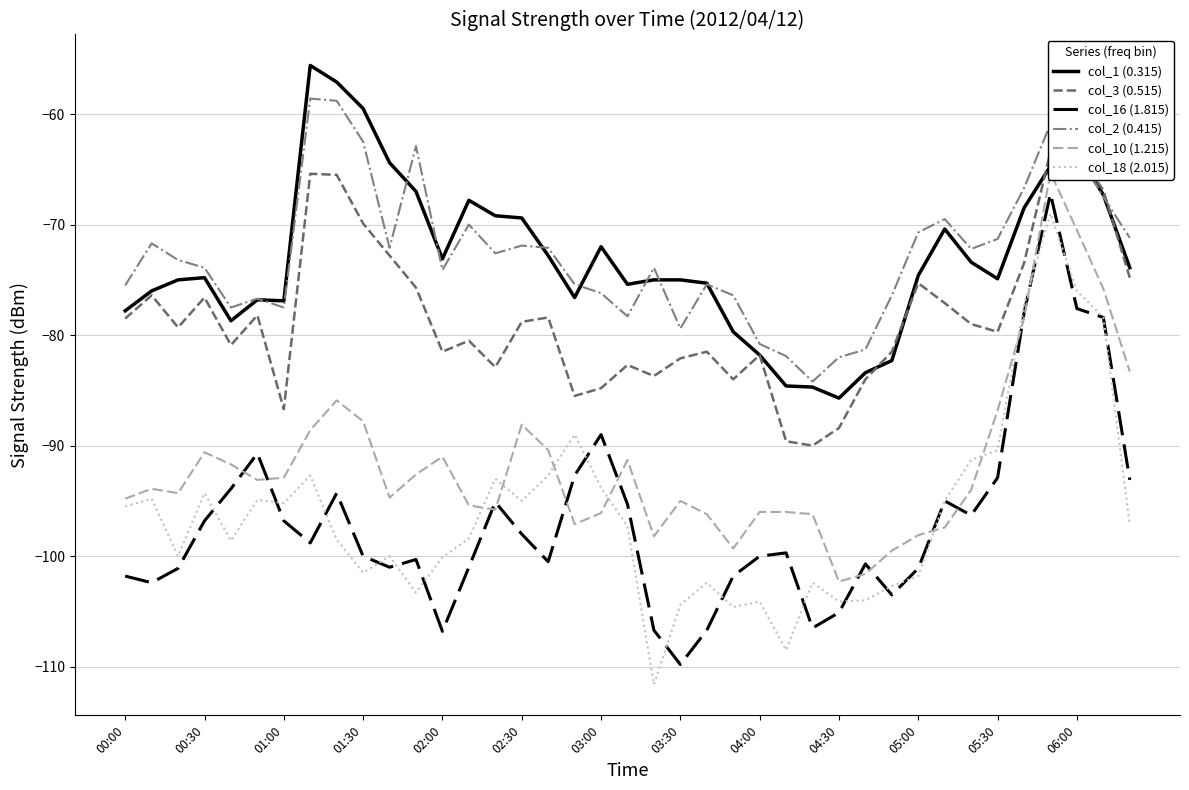

True or false: col_3 (0.515) has more than 0 interior local peaks.

True